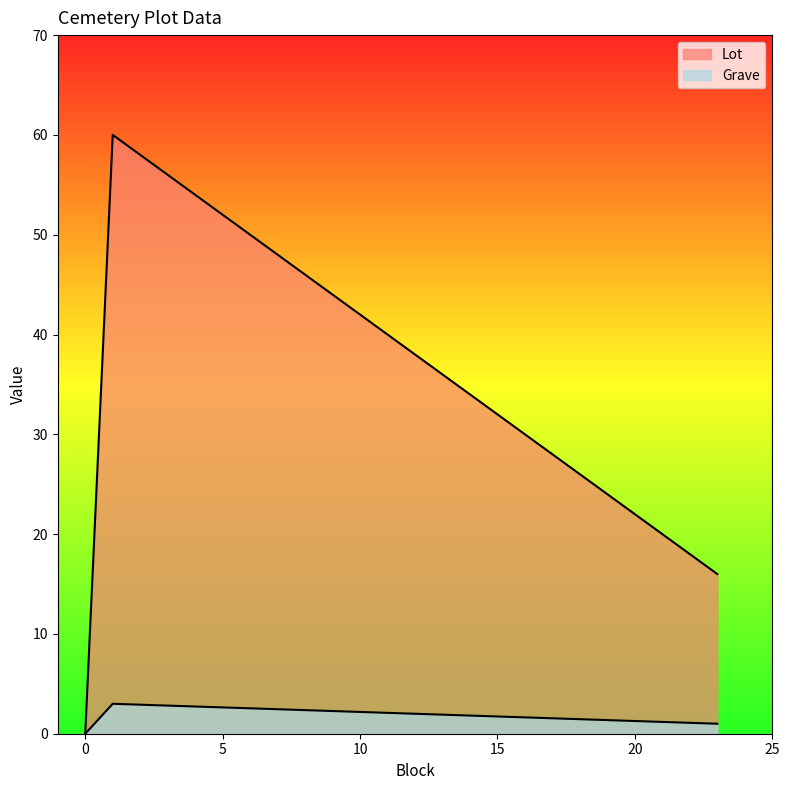

What is the approximate value of Lot at 1, to the nearest 5?

60